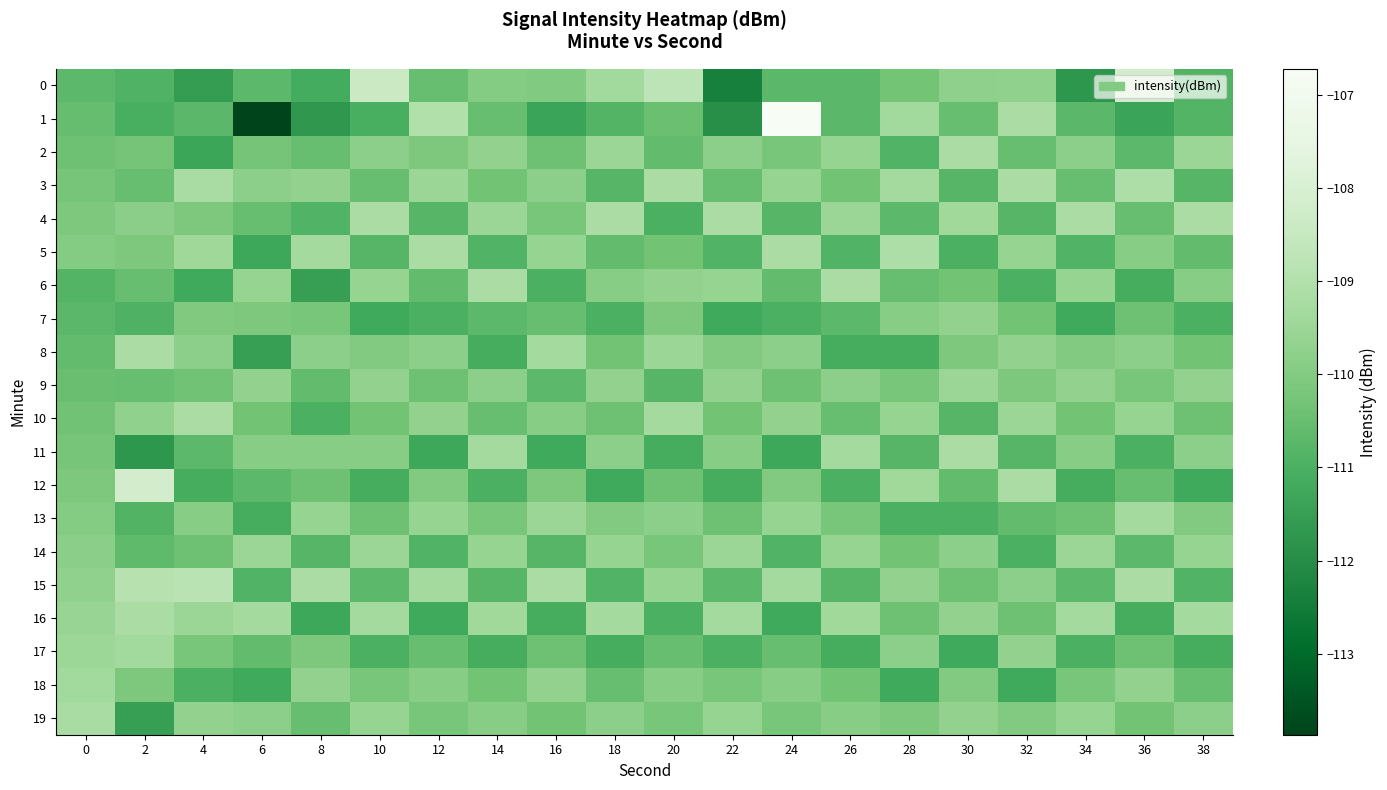

How many series are shown in this chart?

20